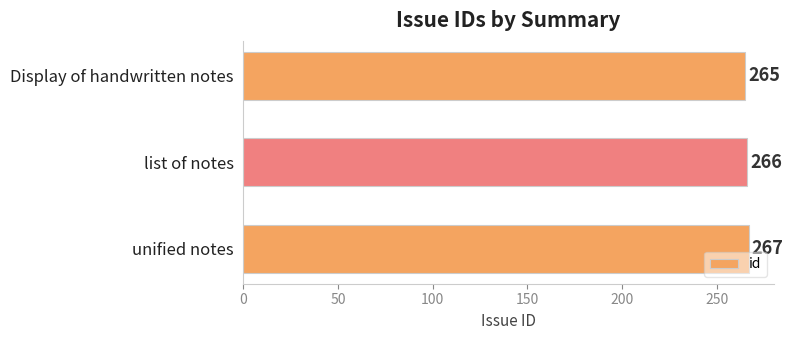

Where is the data nearest to the value 266?

list of notes